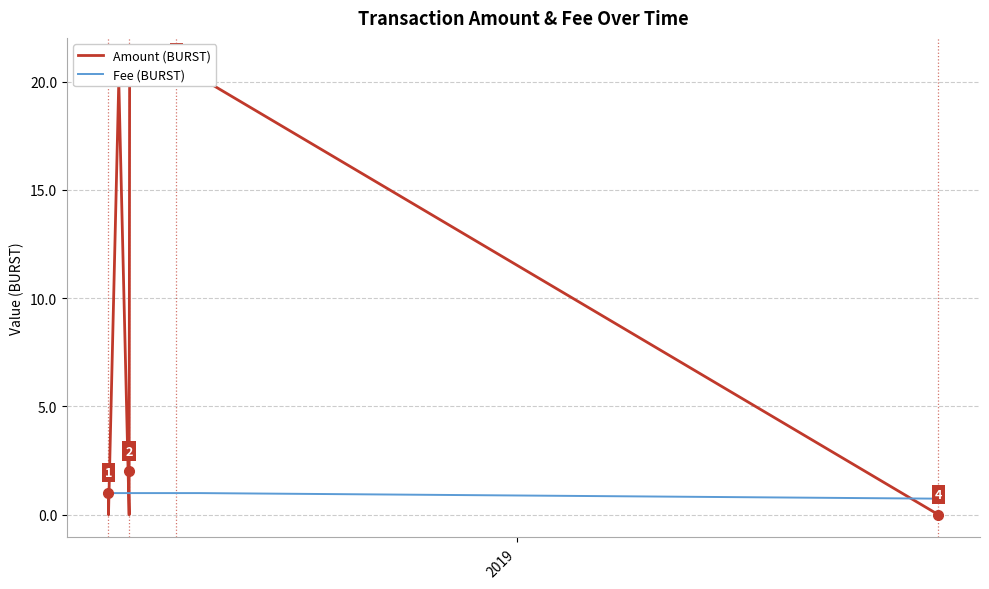

Rank the series by their average value, from highest to lowest.

Amount (BURST), Fee (BURST)